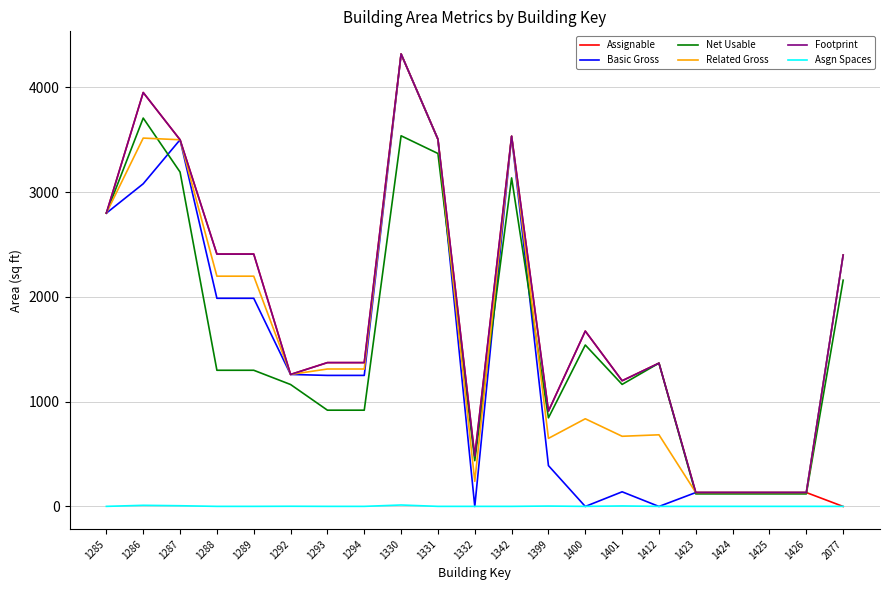

Which series has the largest total across all categories?

Footprint